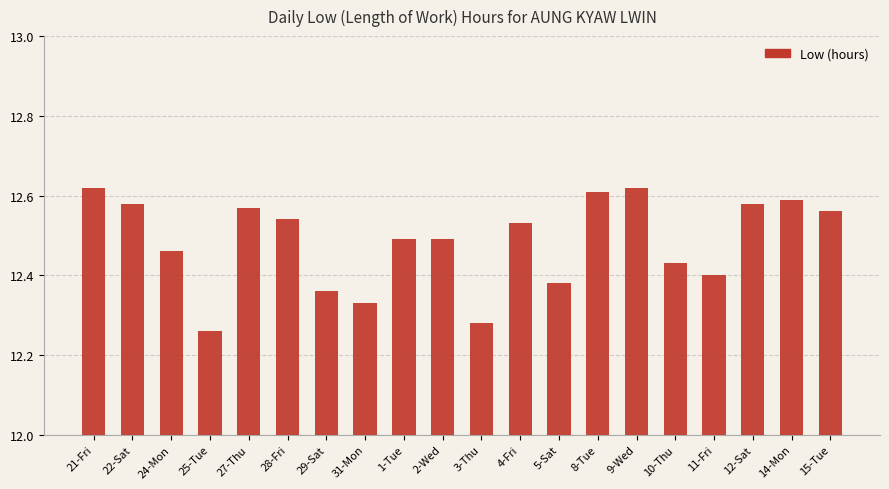

What is the difference between the maximum and minimum values?

0.4